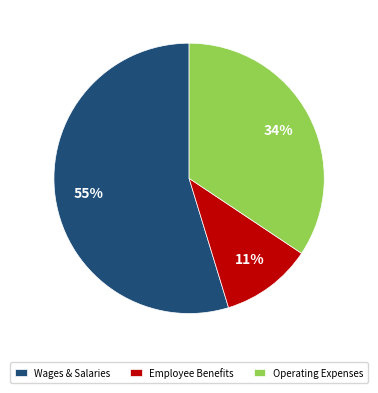

Is there a majority slice in this chart?

Yes